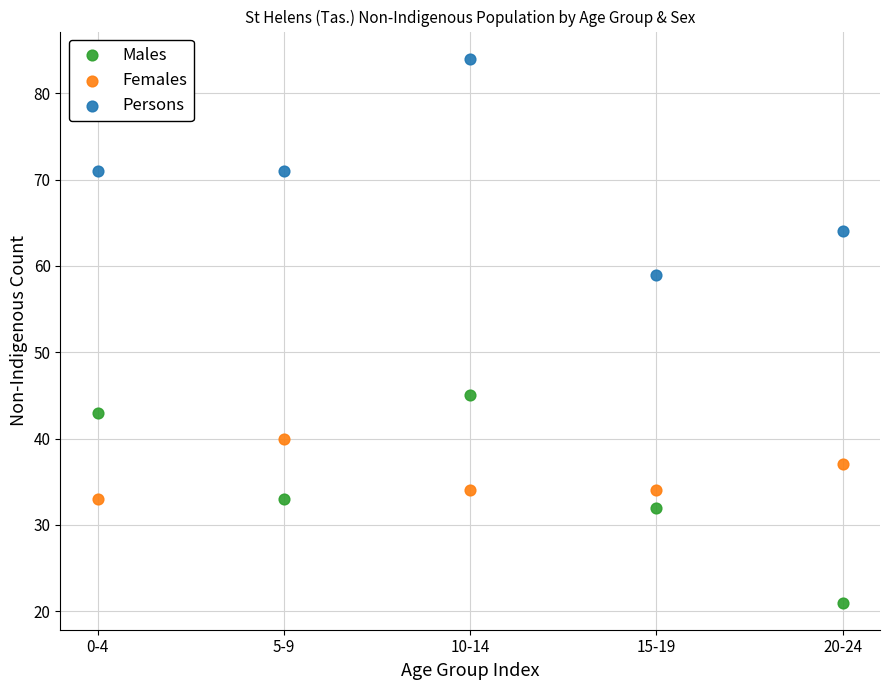

Which series reaches the maximum Y coordinate?

Persons